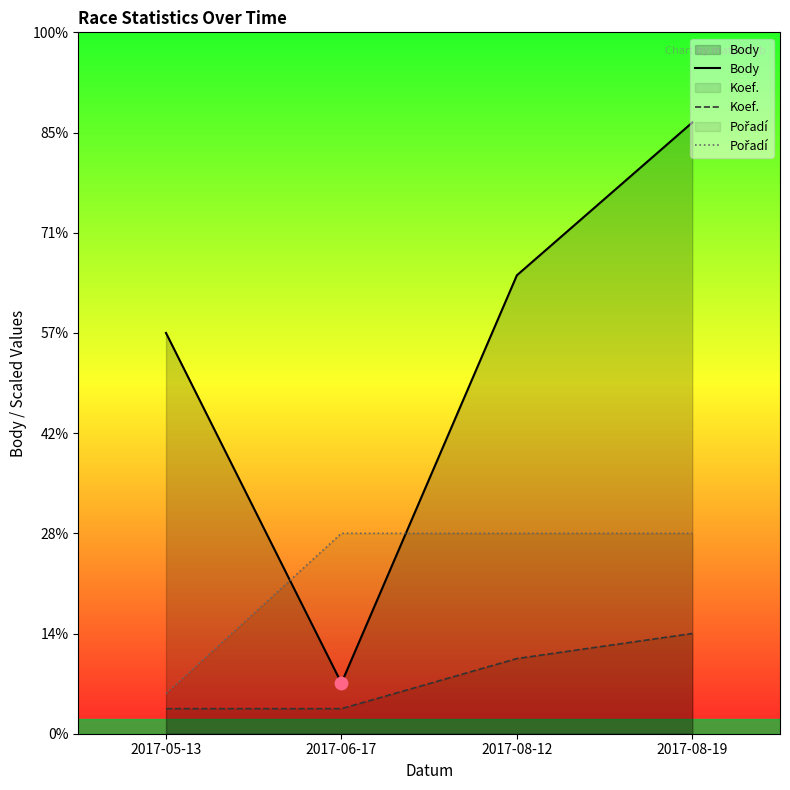

At how many categories does at least one series exceed 1169?

1